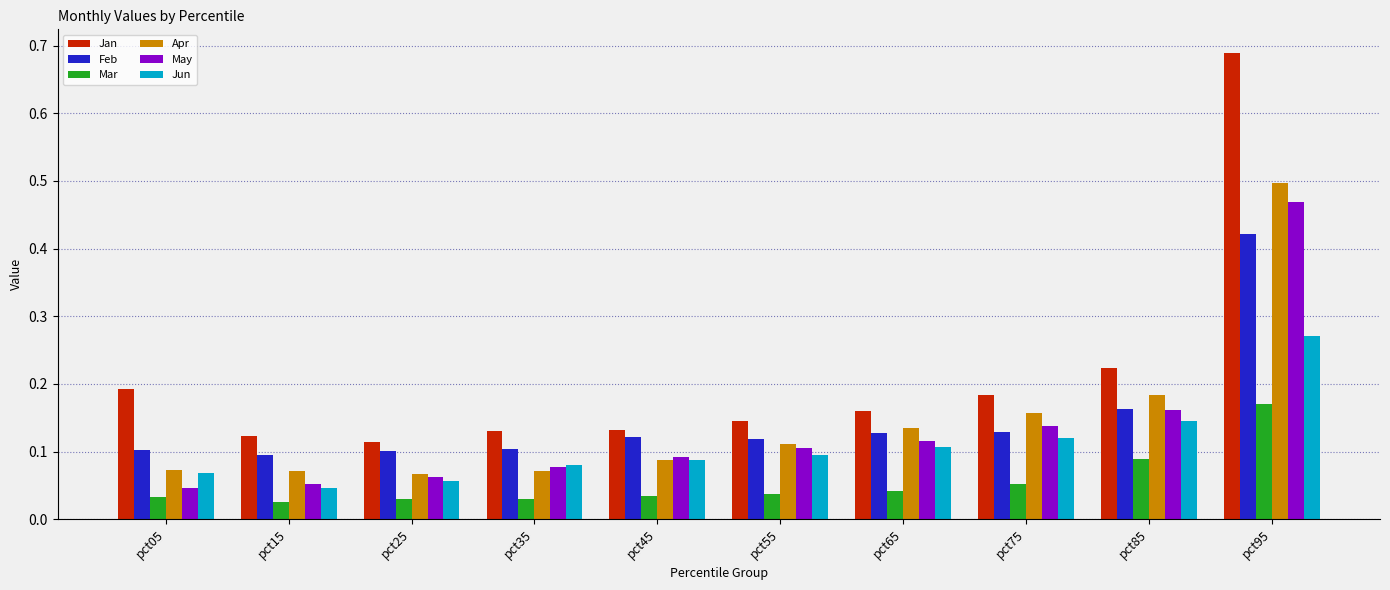

The value of Jan at pct25 is 0.1. True or false?

True